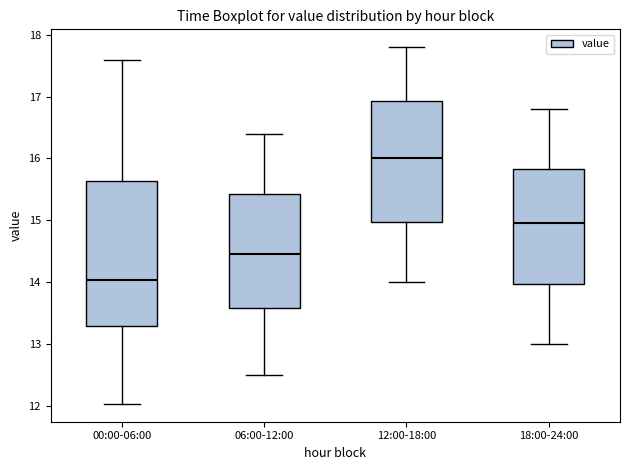

Where is the lower edge of the box for 00:00-06:00 on the y-axis? The values are not printed on the chart, so give them approximately, as read against the axis.

13.3